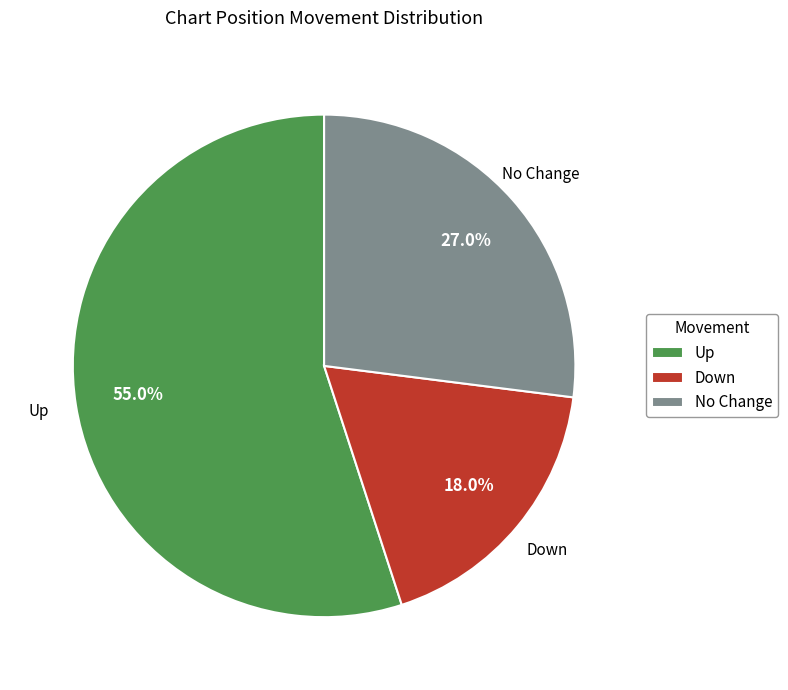

How much of the chart is everything except Up?

45.0%